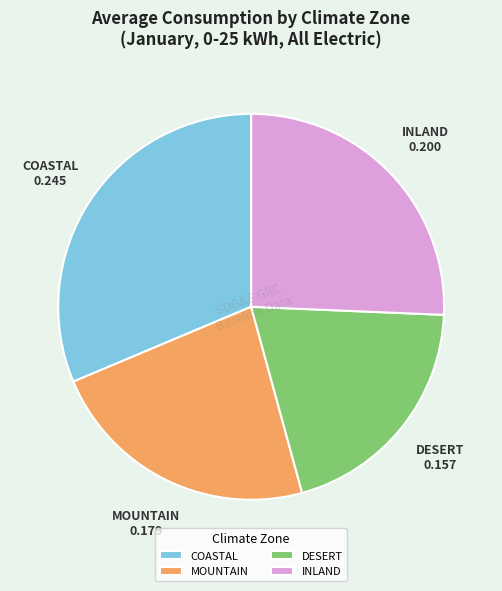

Rank the categories by value from highest to lowest.

COASTAL, INLAND, MOUNTAIN, DESERT